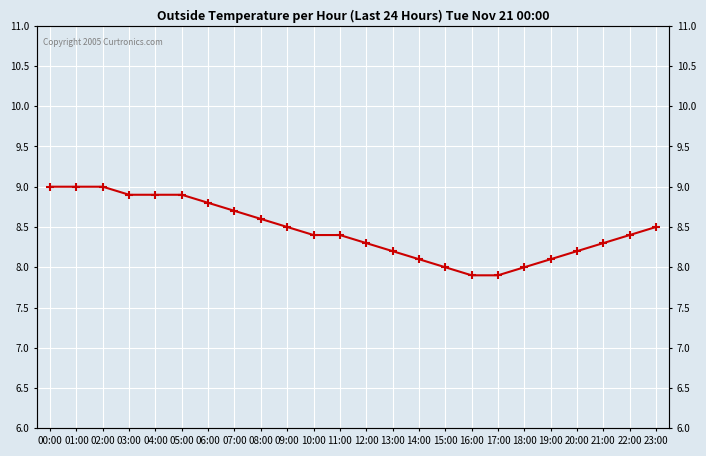

At which label does the data first exceed 8?

00:00